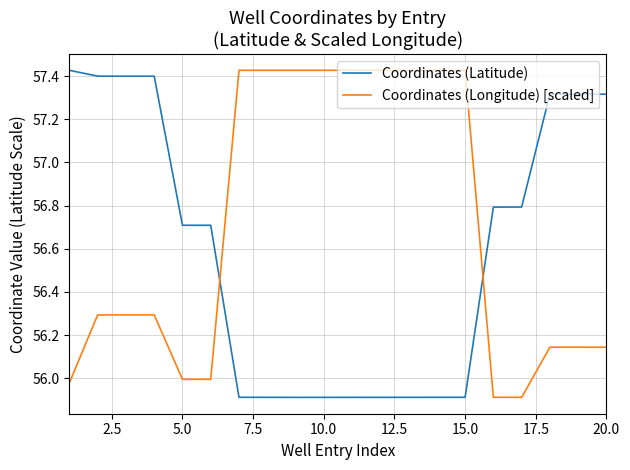

Which series ends up on top after the final intersection of Coordinates (Longitude) [scaled] and Coordinates (Latitude)?

Coordinates (Latitude)